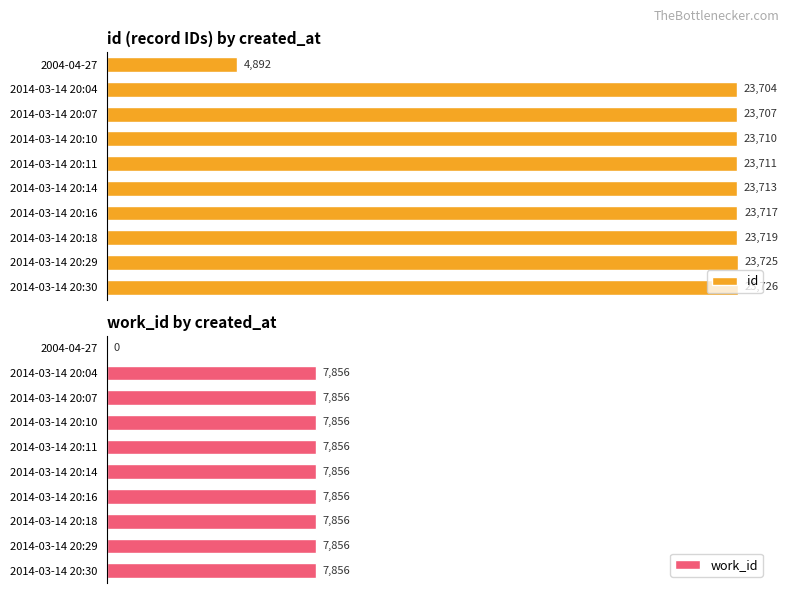

What is the value of the work_id bar at the 8th from the left?

7856